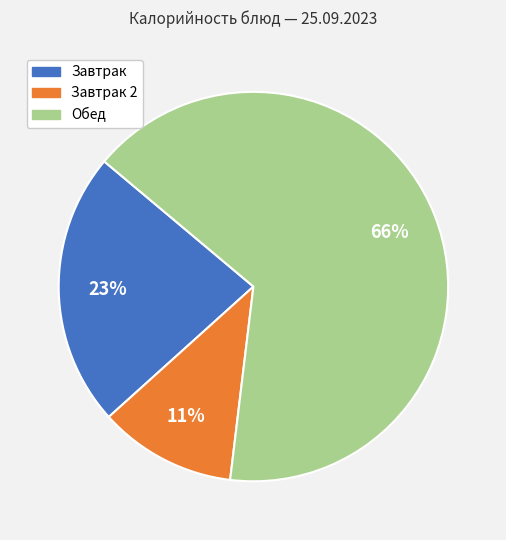

Is there any slice that represents more than half of the pie?

Yes